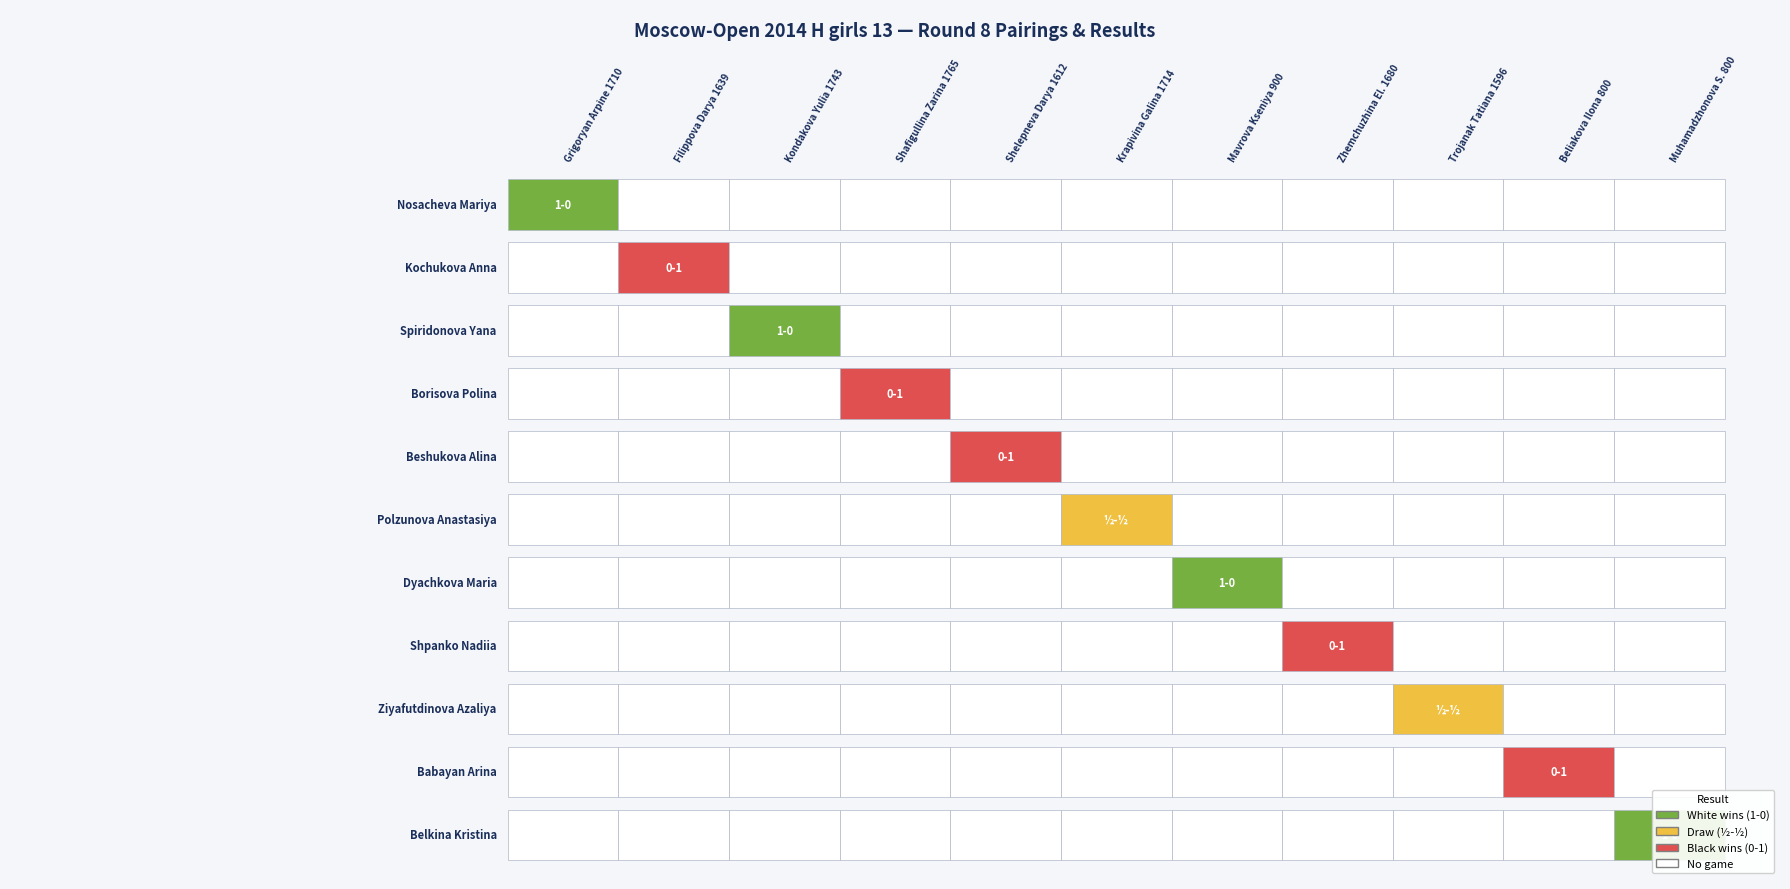

At how many categories does at least one series exceed 332?

10